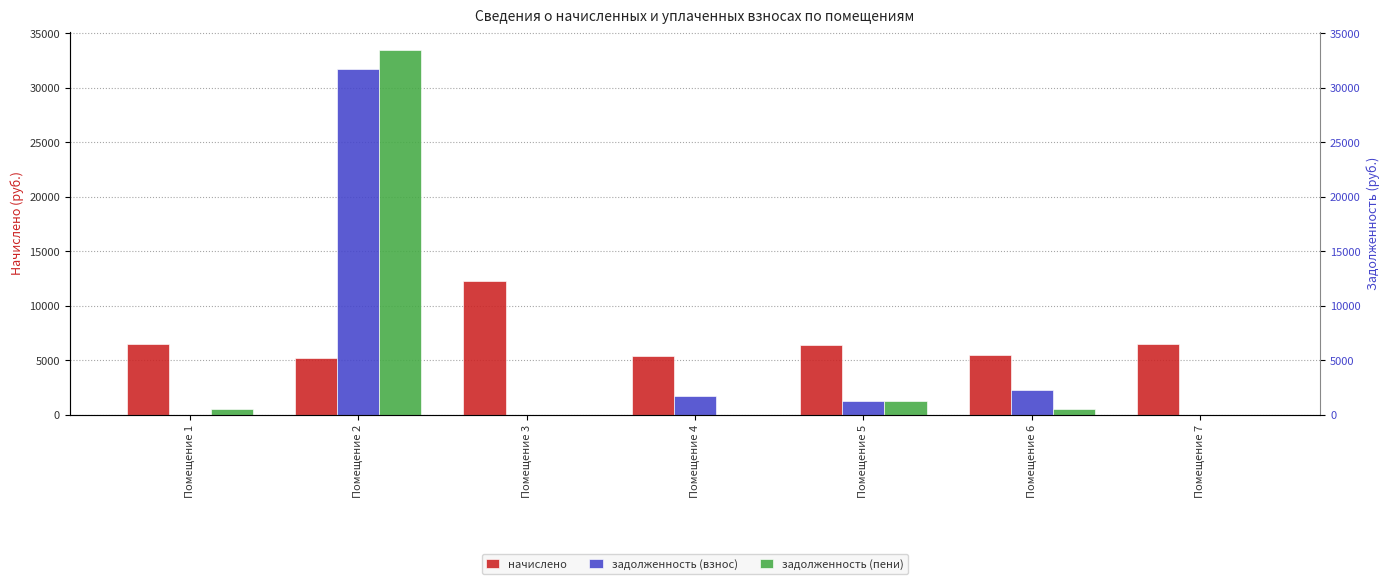

Is it true that задолженность (пени) equals 20458.4 at Помещение 3?

False